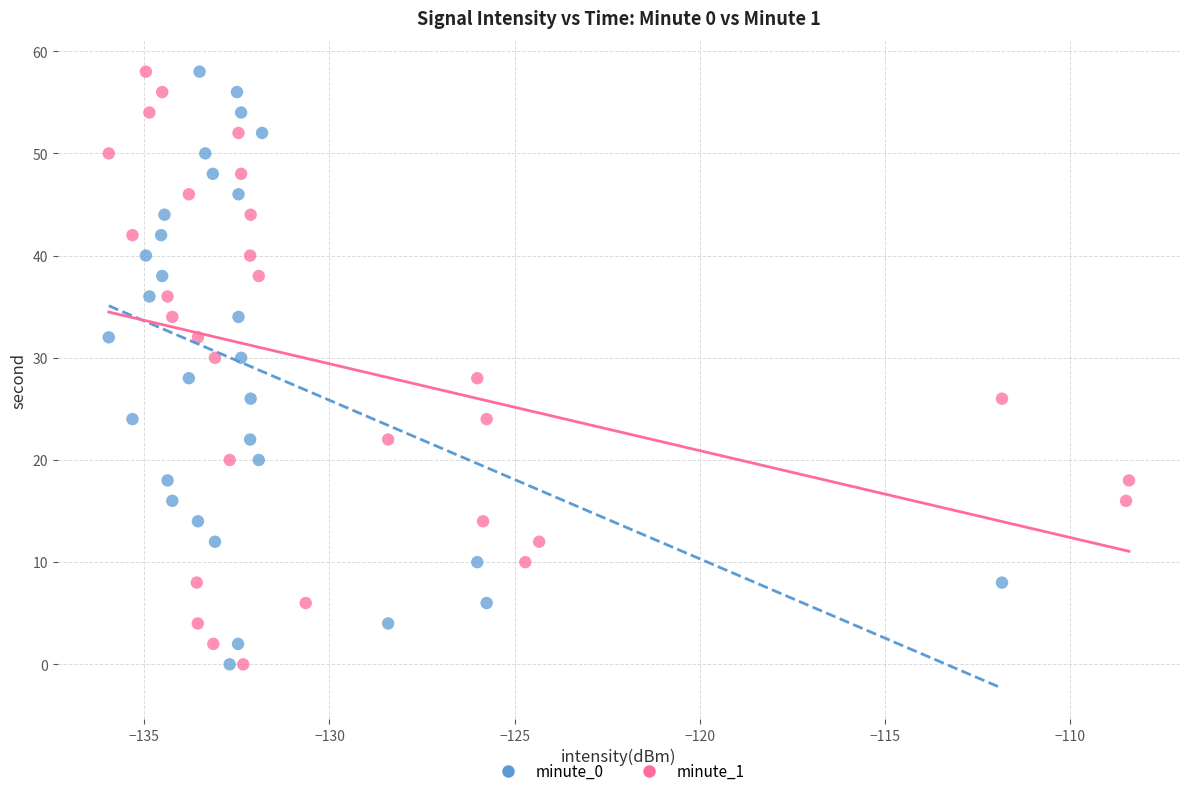

What are all the series names shown in the legend?

minute_0, minute_1